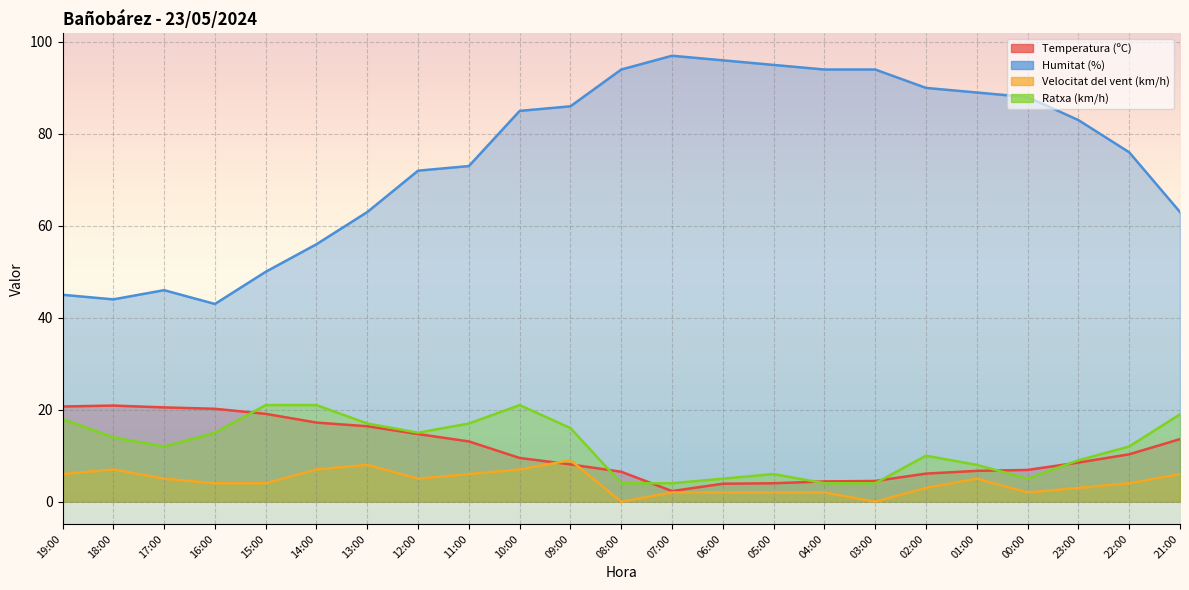

True or false: Humitat (%) has a value of 51.3 at 23:00.

False